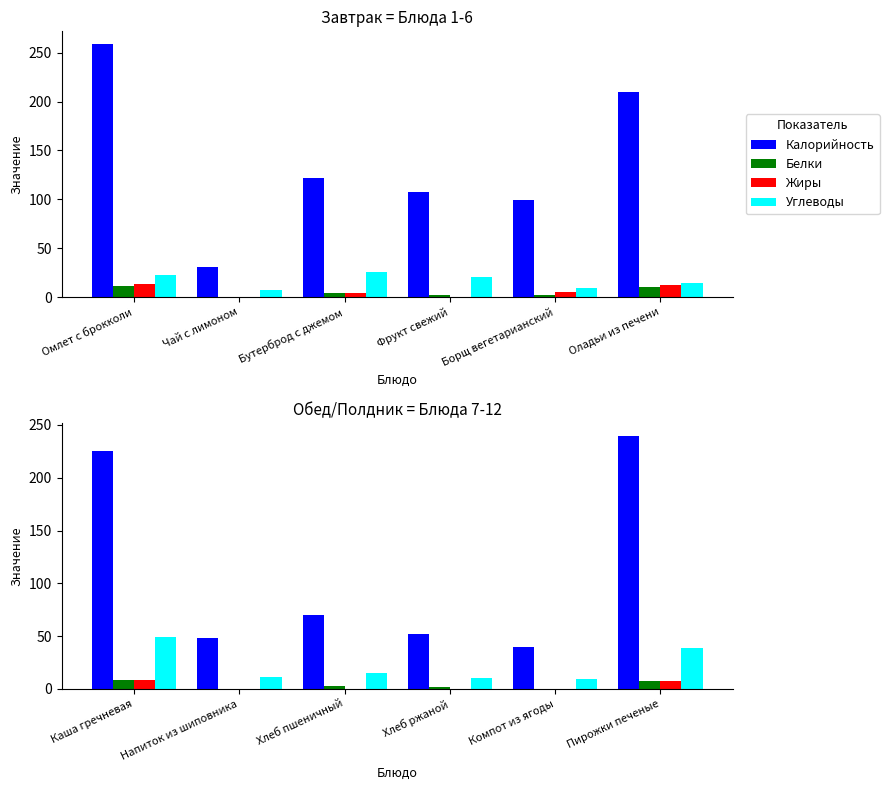

What is the label of the 5th bar from the left?

Компот из ягоды